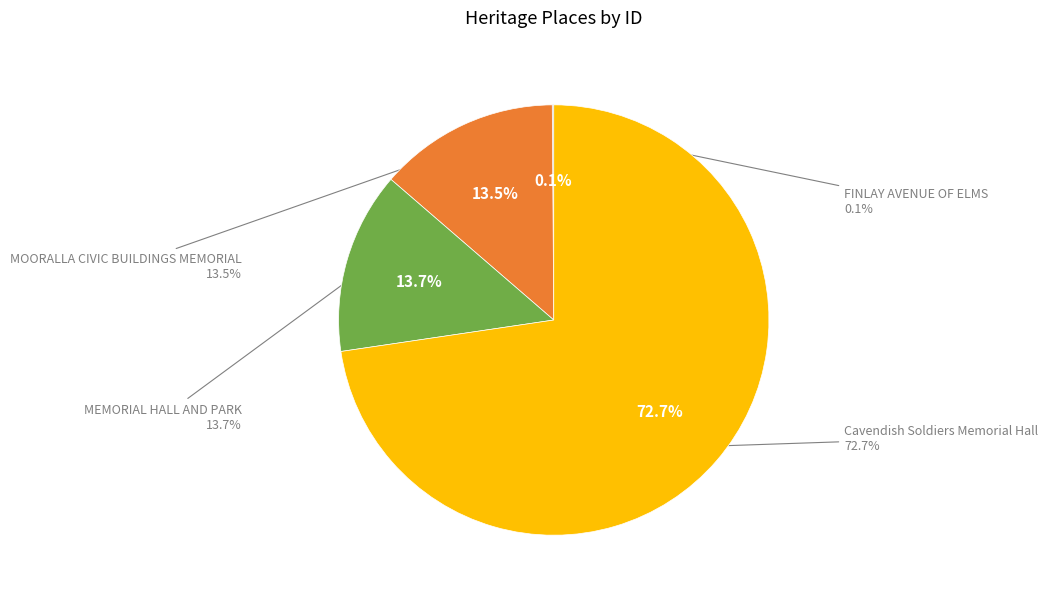

To the nearest percent, what percentage of the pie is MEMORIAL HALL AND PARK?

14%